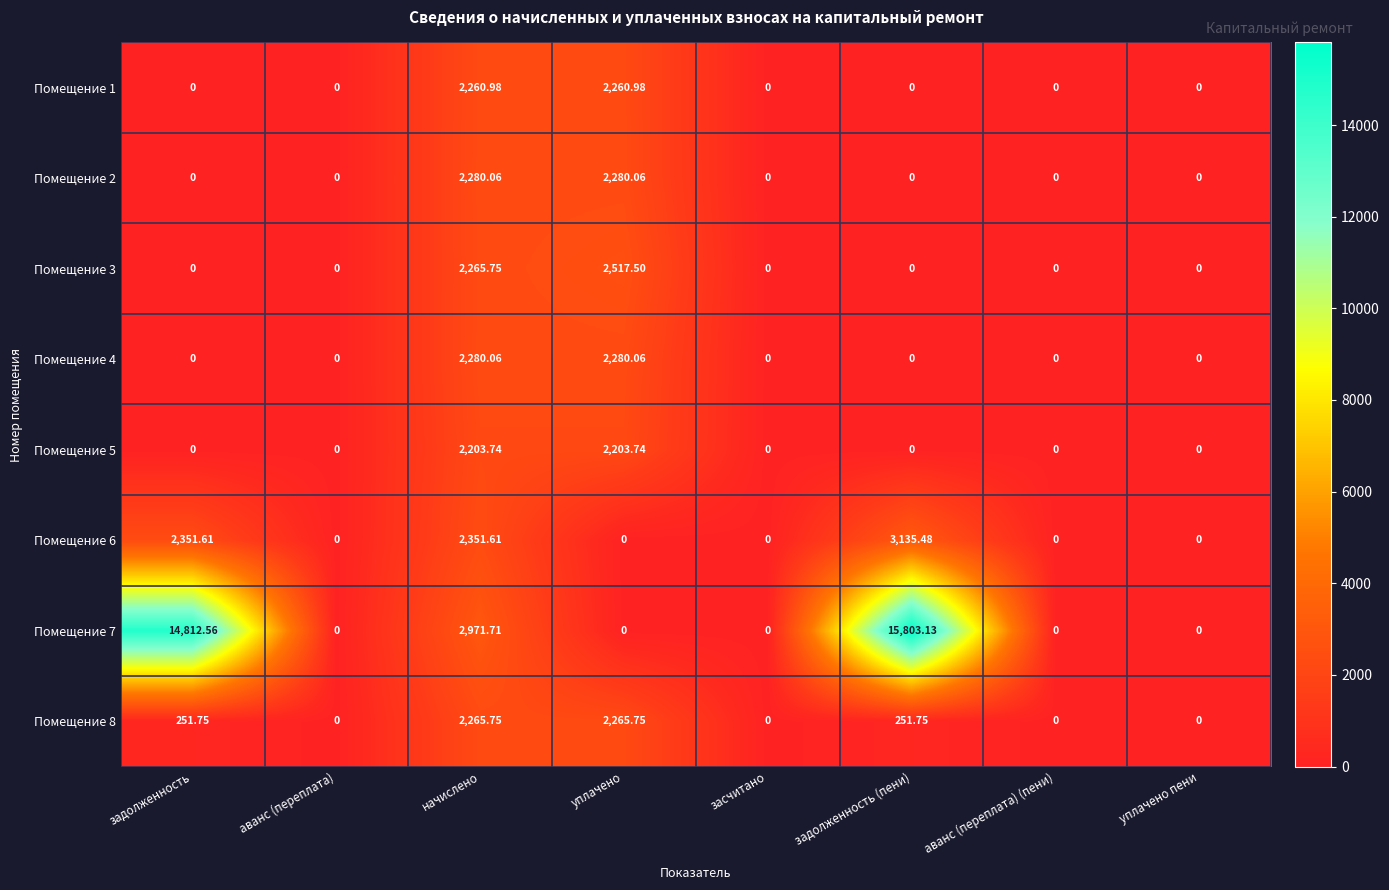

At which category is the sum across all series the highest?

задолженность (пени)